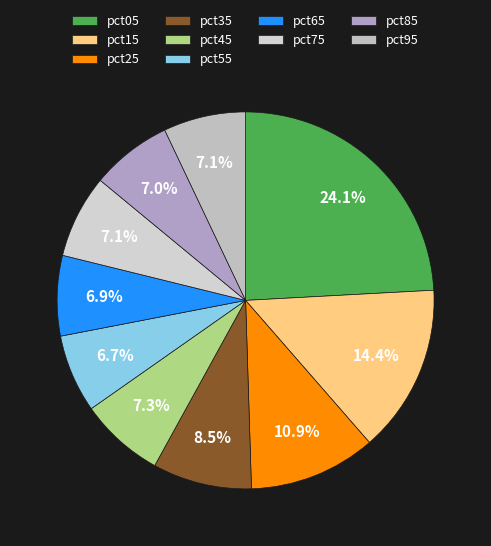

Which category has the smallest portion of the pie?

pct55